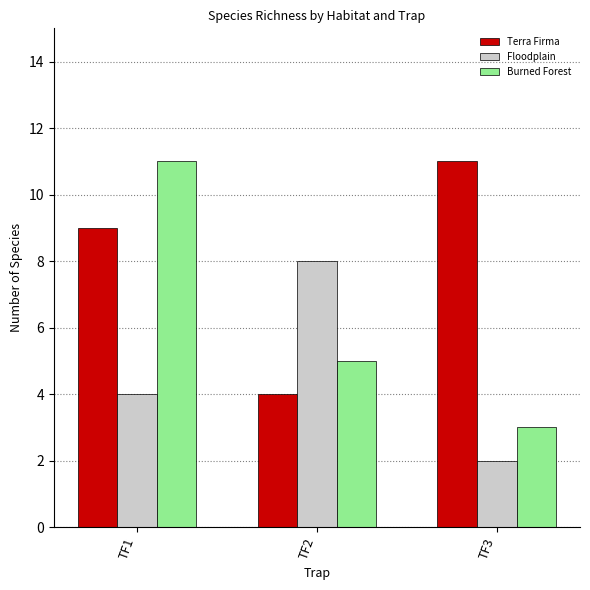

What is the lowest value of the Burned Forest series?

3